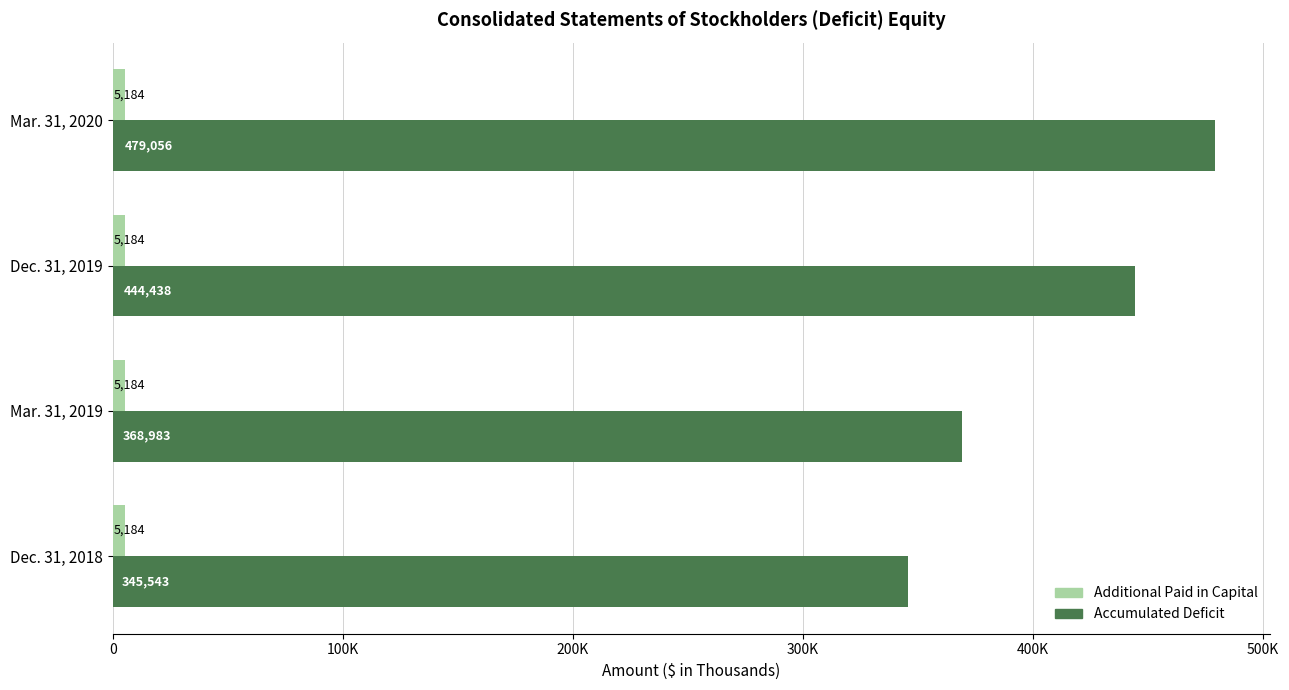

What are all the series names shown in the legend?

Additional Paid in Capital, Accumulated Deficit